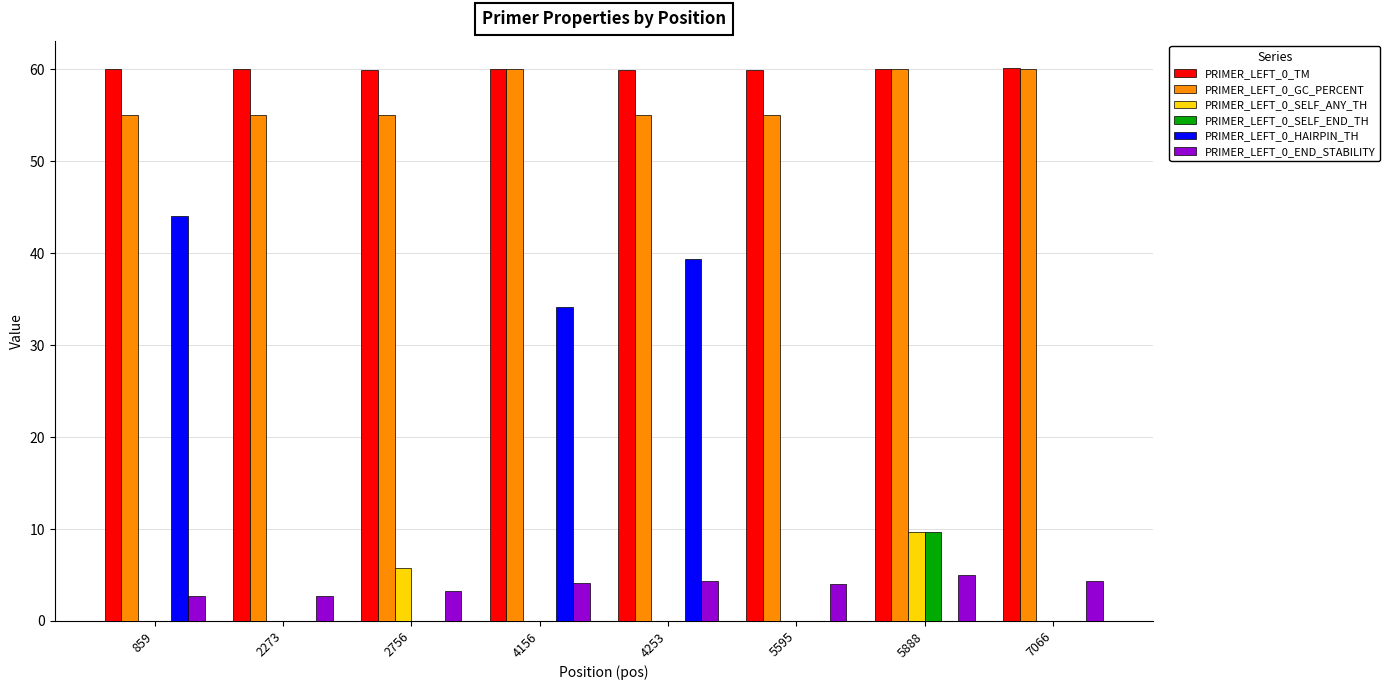

Which series has the largest total across all categories?

PRIMER_LEFT_0_TM